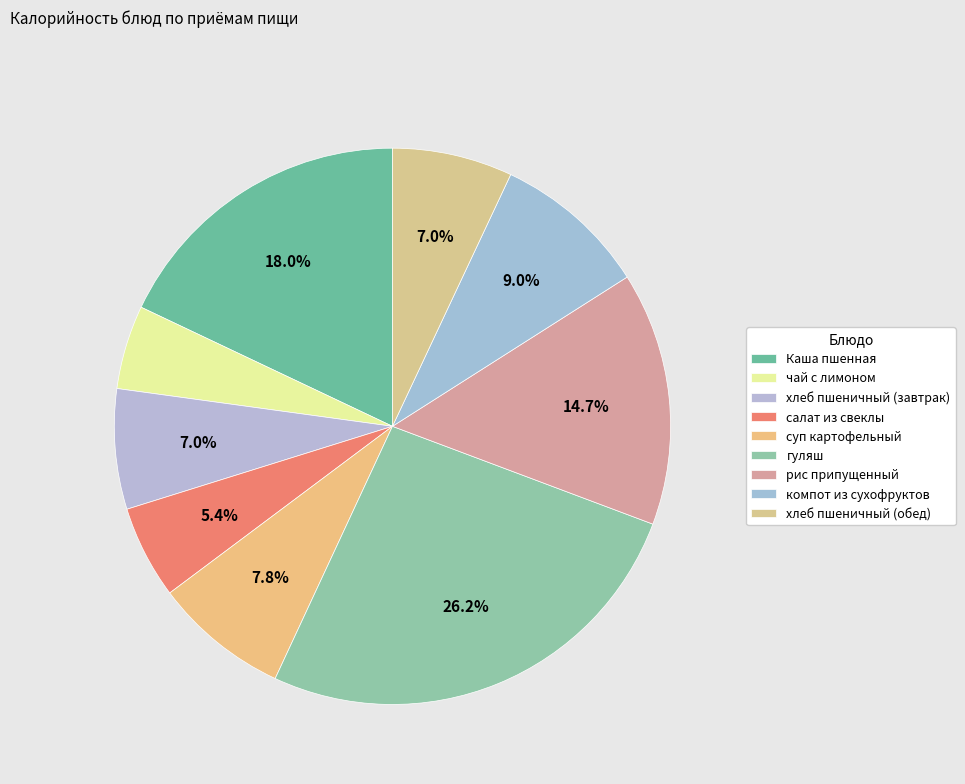

What percentage do салат из свеклы and рис припущенный together represent?

20.1%